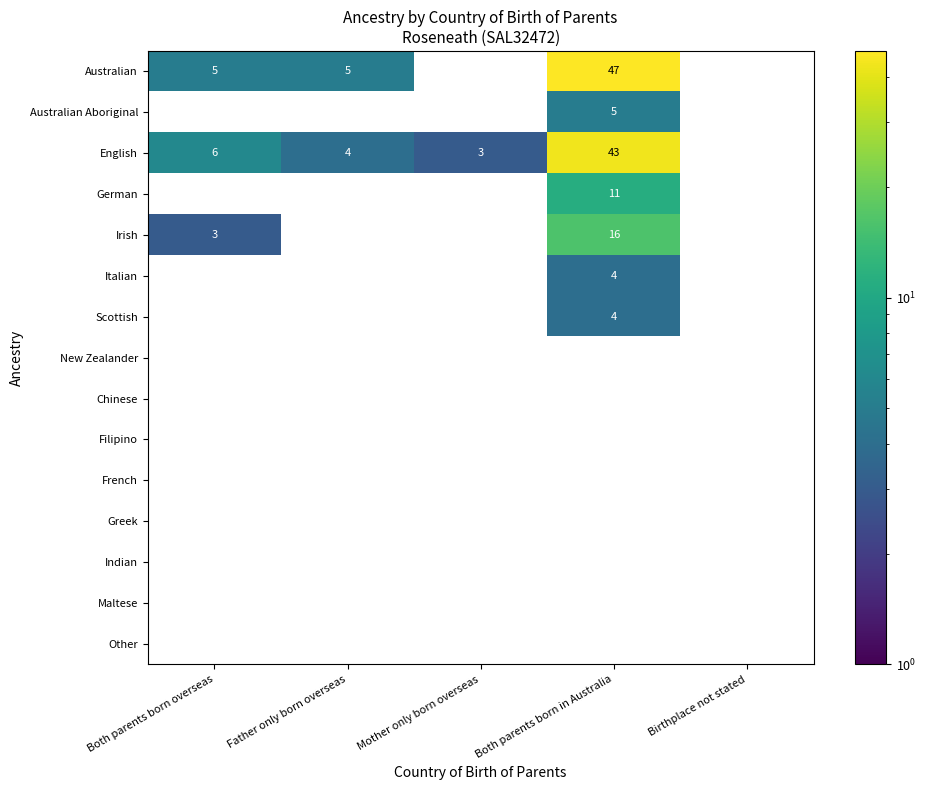

Is the value of Australian Aboriginal at Both parents born in Australia greater than the value of German at Both parents born in Australia?

No